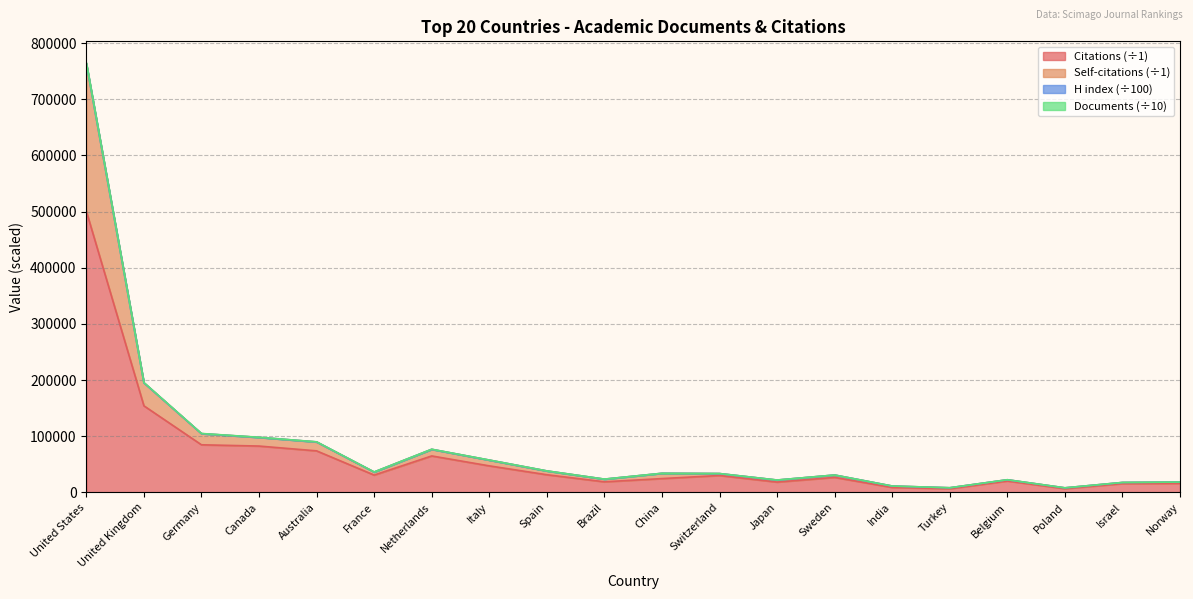

At which category is the sum across all series the highest?

United States